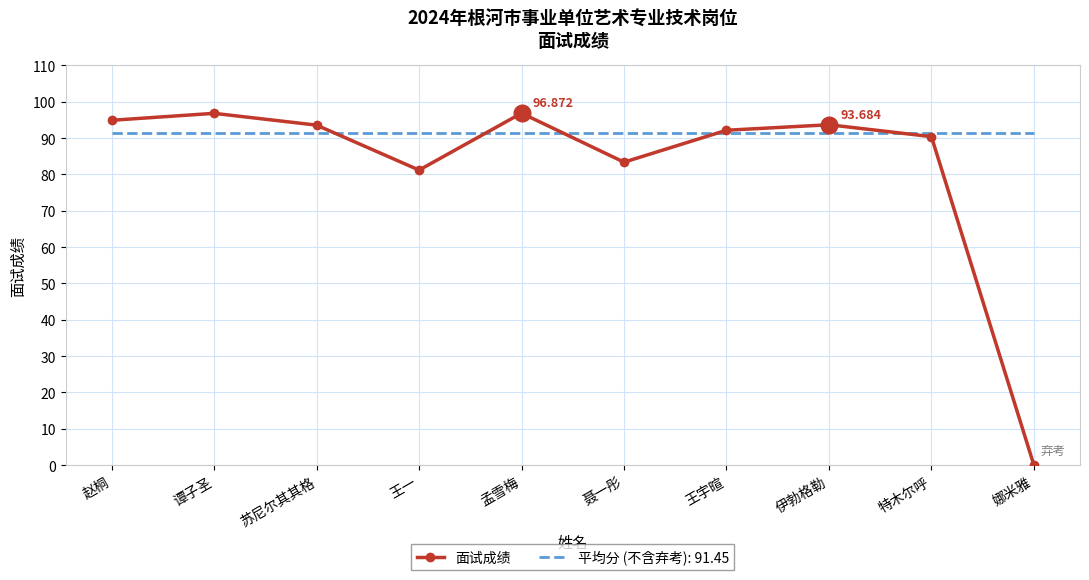

How many distinct data groups are displayed?

2